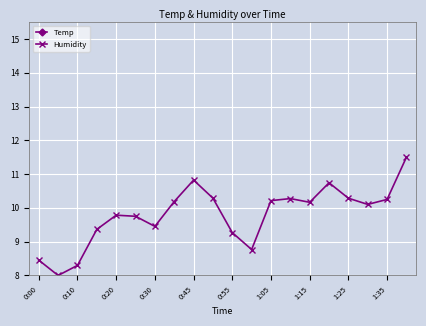

The value of Humidity at 1:25 is 10.3. True or false?

True